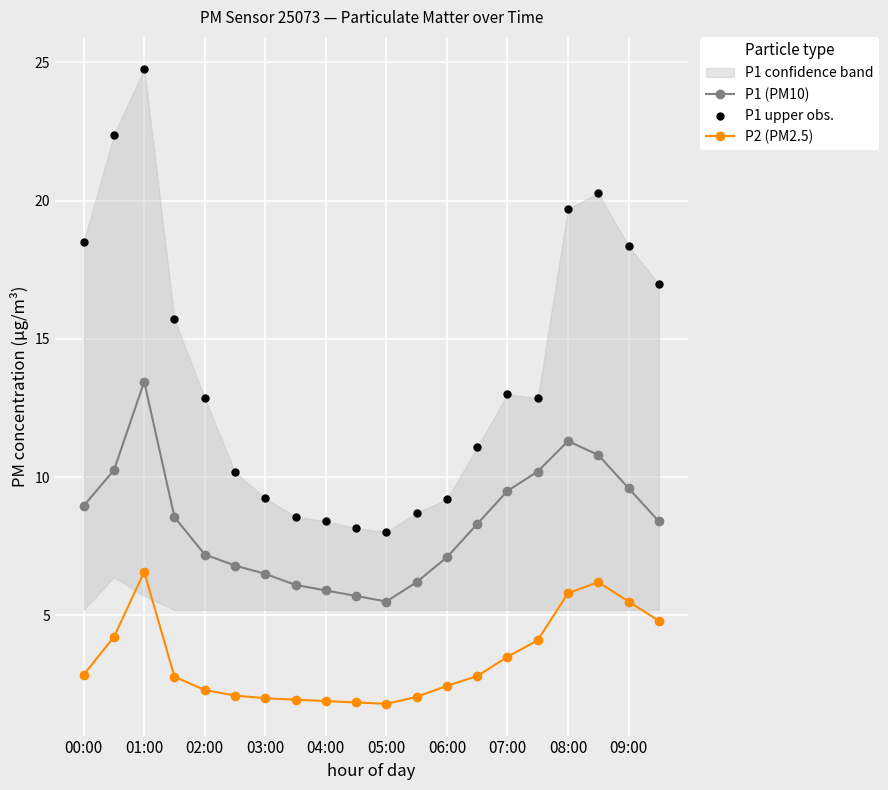

True or false: P1 (PM10) and P2 (PM2.5) cross at least once.

False